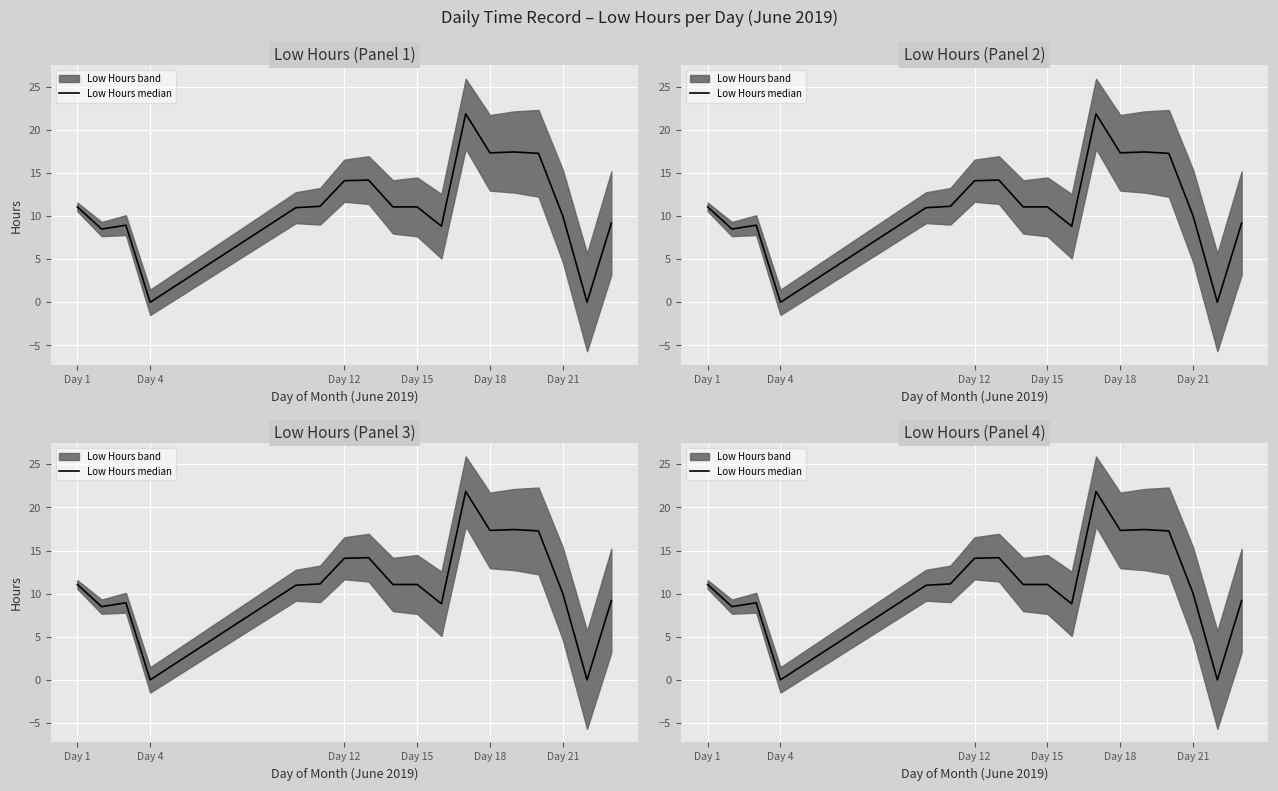

Is this an area chart (filled region under the line)?

No